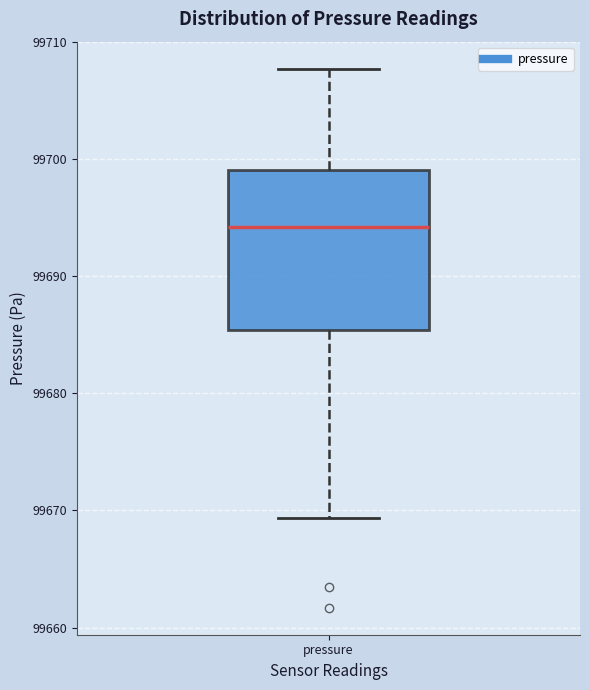

Transcribe this box plot: give where the median line is, the range the box spans, and where the two whiskers end, as read against the y-axis. The values are not printed on the chart, so give them approximately, as read against the axis.

median 99694, box 99685 to 99699, whiskers 99669 to 99708